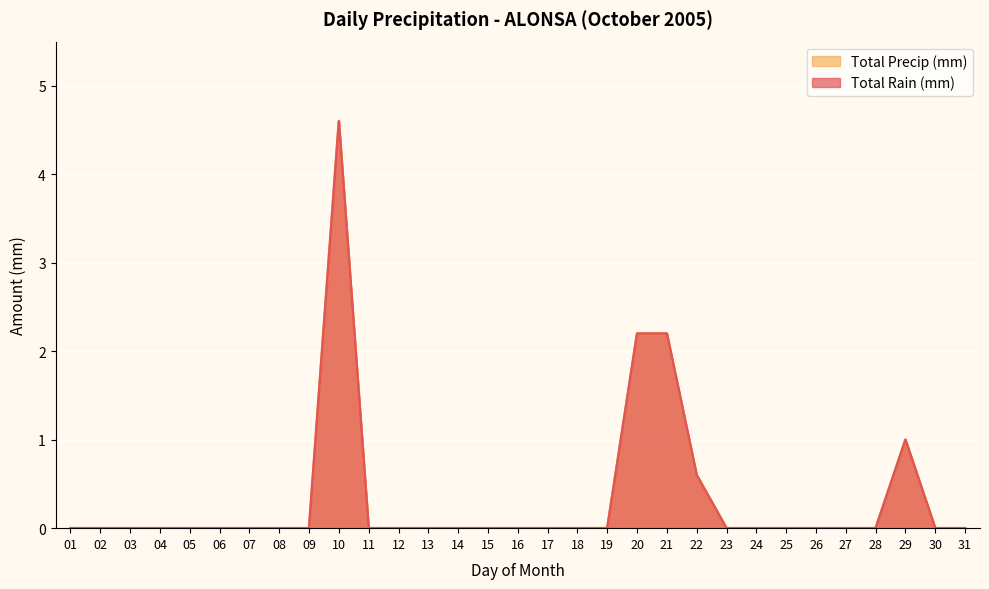

At how many categories does at least one series exceed 0?

5